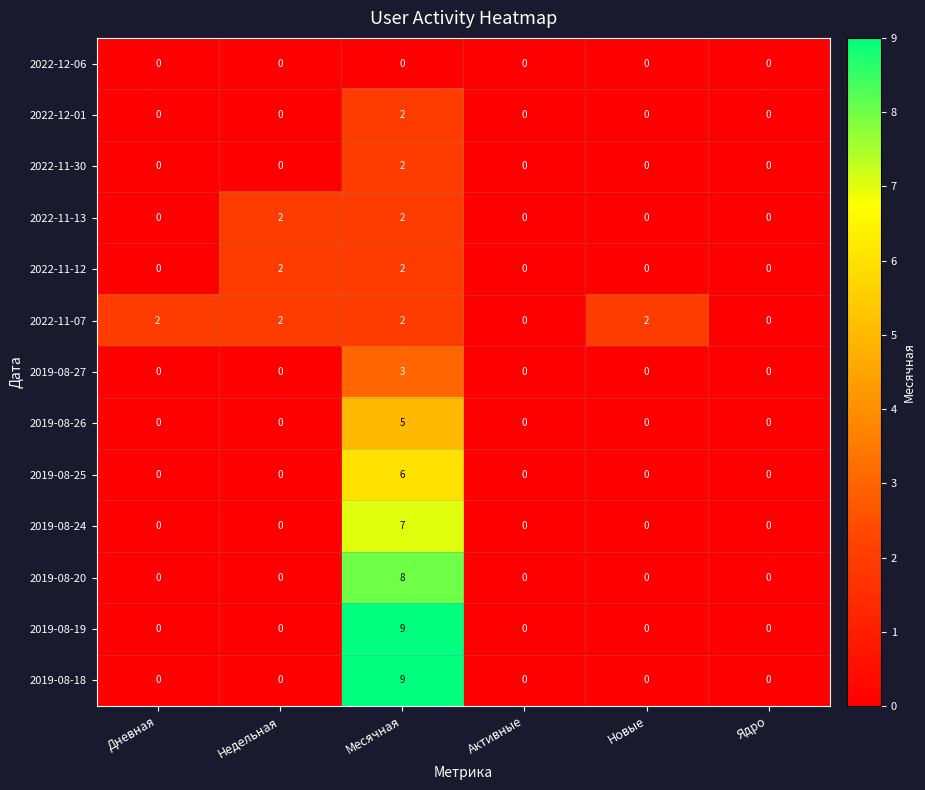

True or false: 2022-12-01 has a value of 0 at Дневная.

True